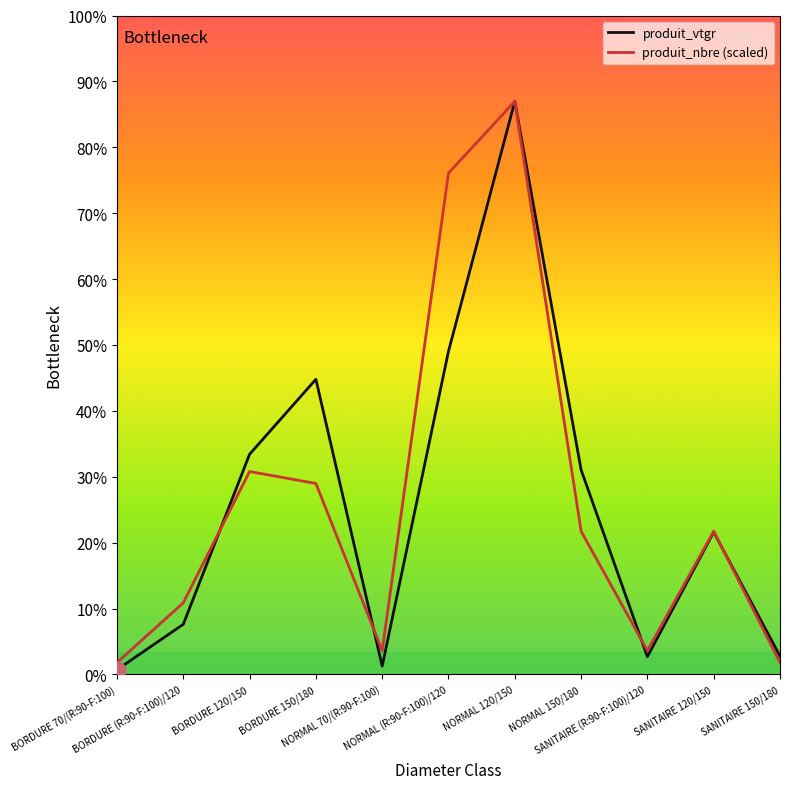

Where do produit_nbre (scaled) and produit_vtgr first cross each other?

BORDURE (R:90-F:100)/120 and BORDURE 120/150